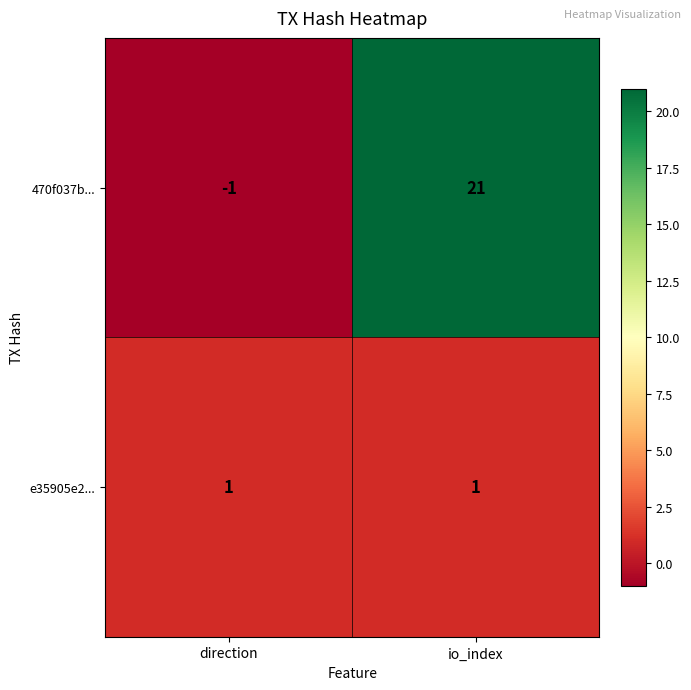

At how many categories does at least one series exceed 10?

1